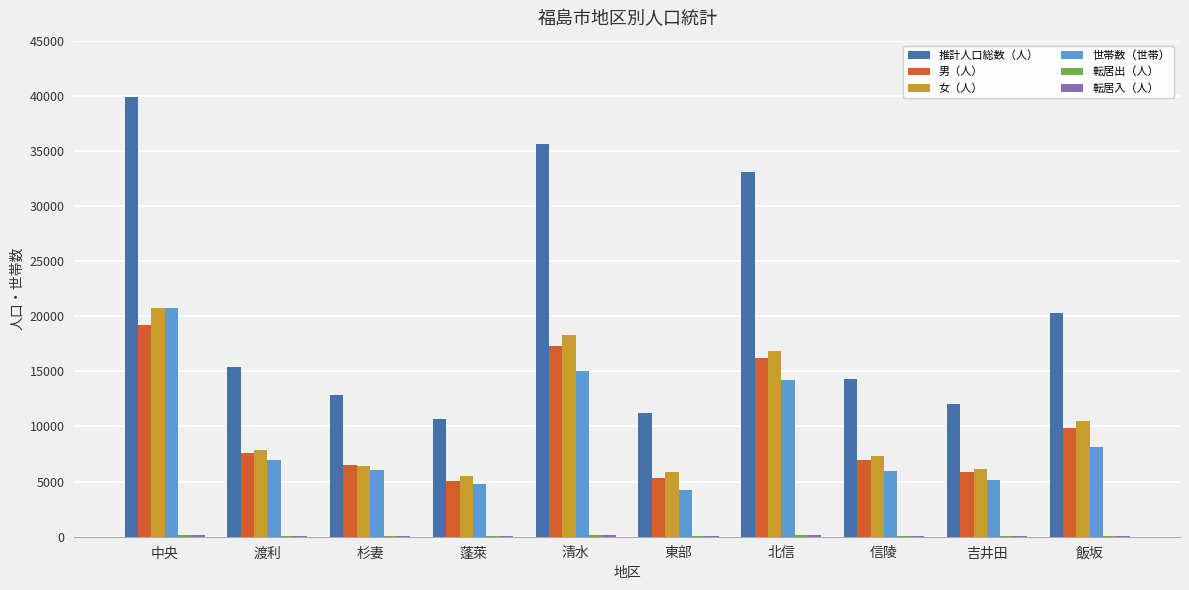

Where does the 男（人） series first go above 7604?

中央